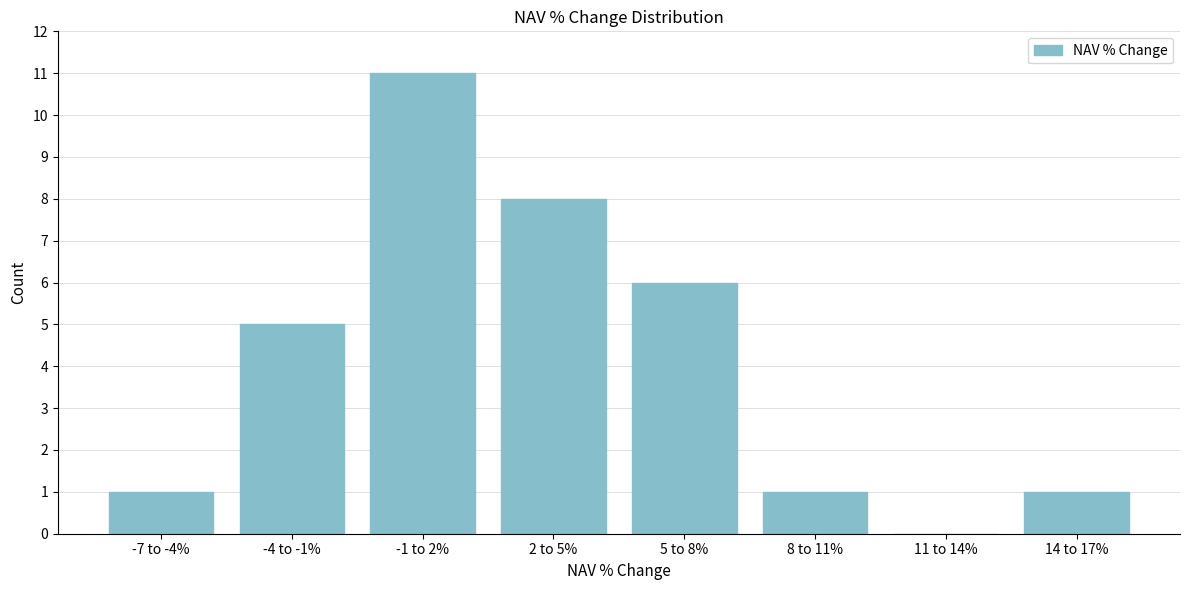

Reading left to right, list all the values displayed in this chart.

-7 to -4%=1	-4 to -1%=5	-1 to 2%=11	2 to 5%=8	5 to 8%=6	8 to 11%=1	11 to 14%=0	14 to 17%=1